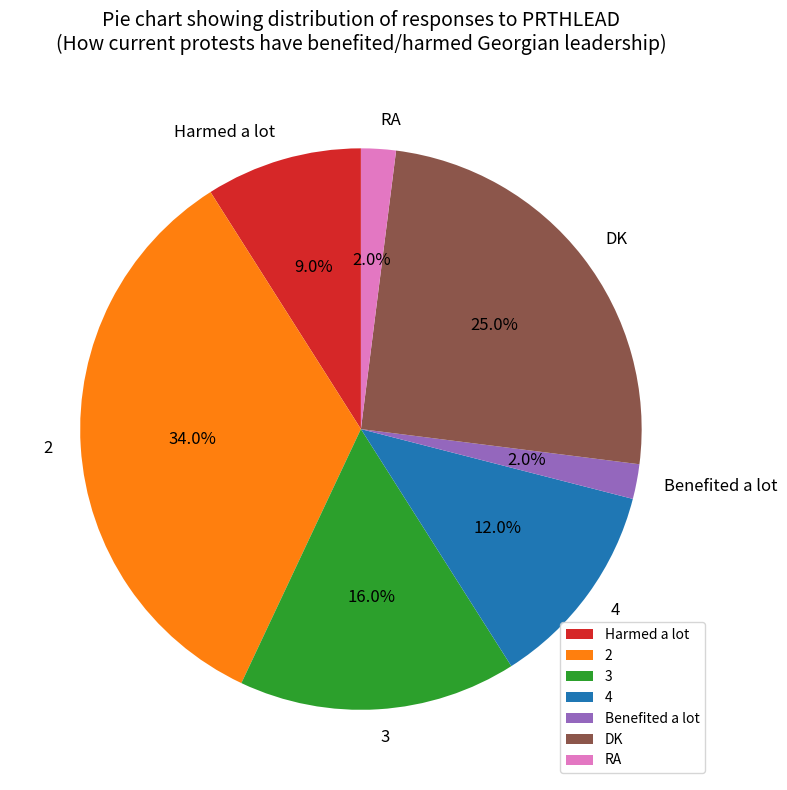

To the nearest percent, what is the difference between the Benefited a lot and 2 slice percentages?

32%